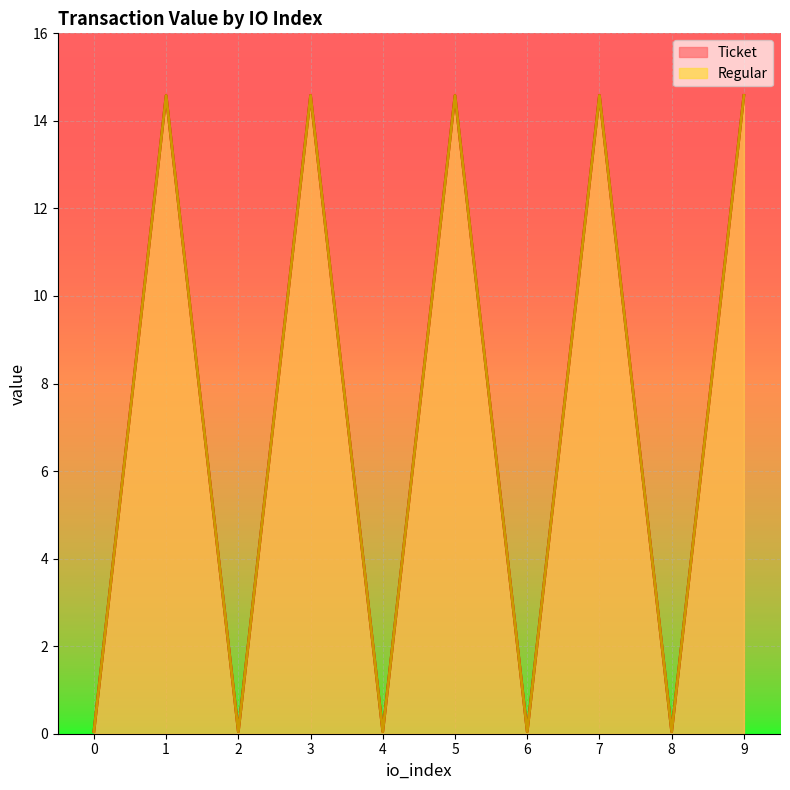

At 0, list the series in order from largest to smallest.

Ticket, Regular